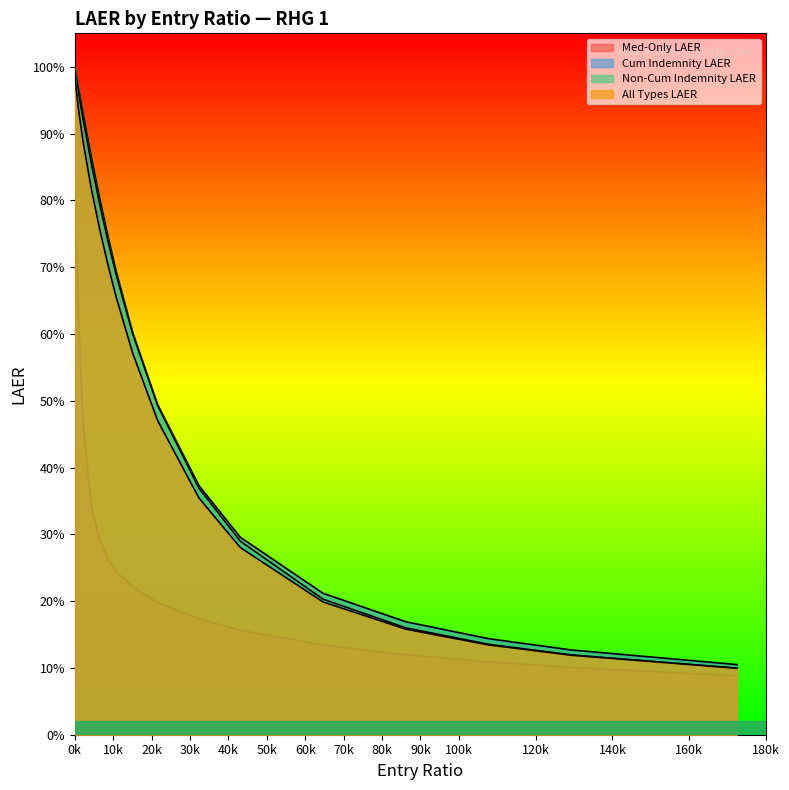

How many distinct data groups are displayed?

4